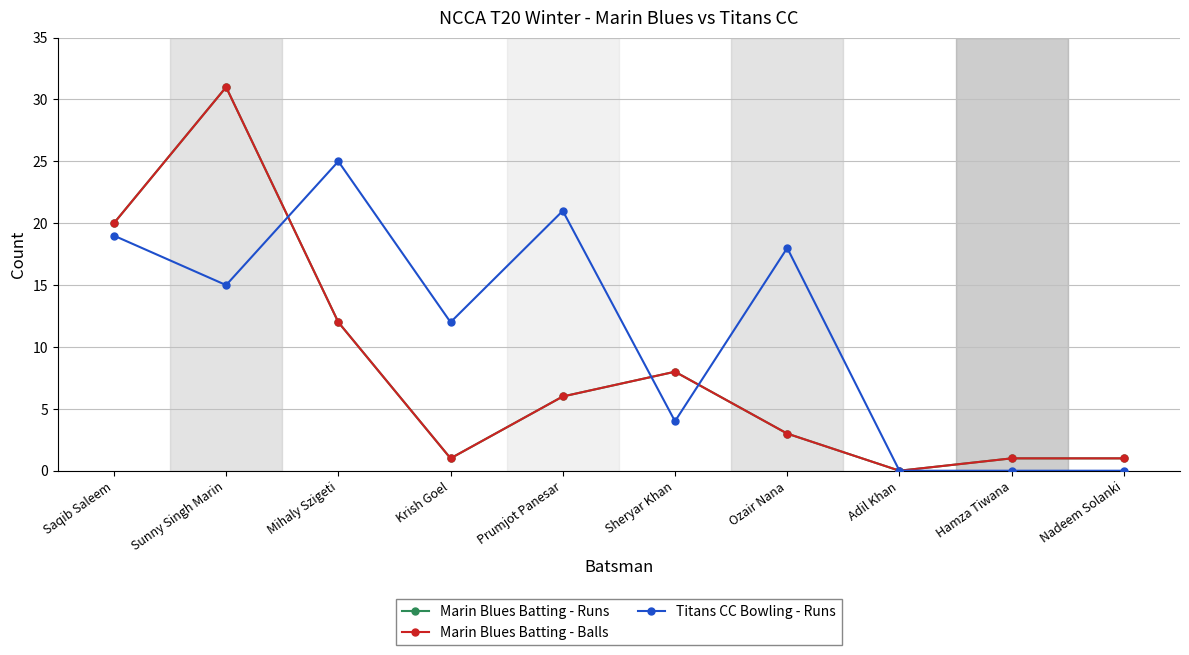

The value of Titans CC Bowling - Runs at Saqib Saleem is 19. True or false?

True